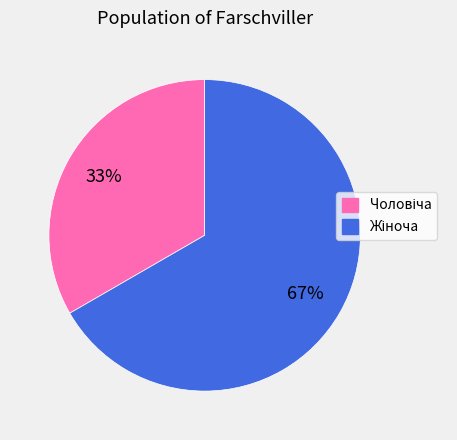

Does any single category account for the majority?

Yes